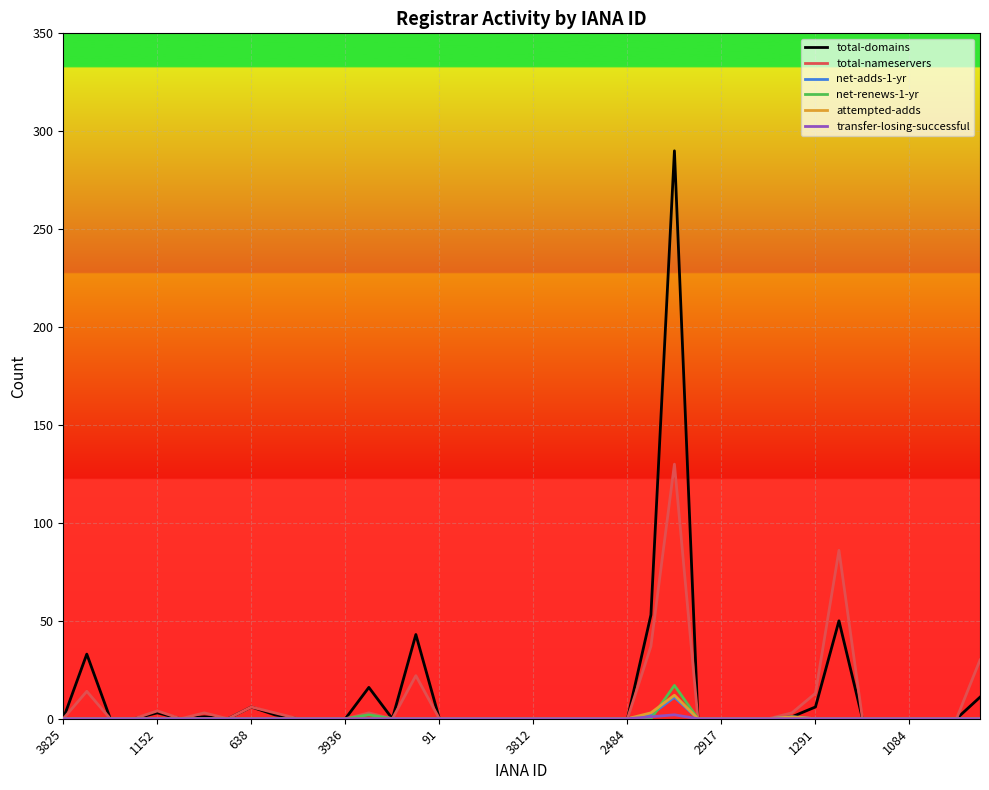

What is the greatest value displayed?

290